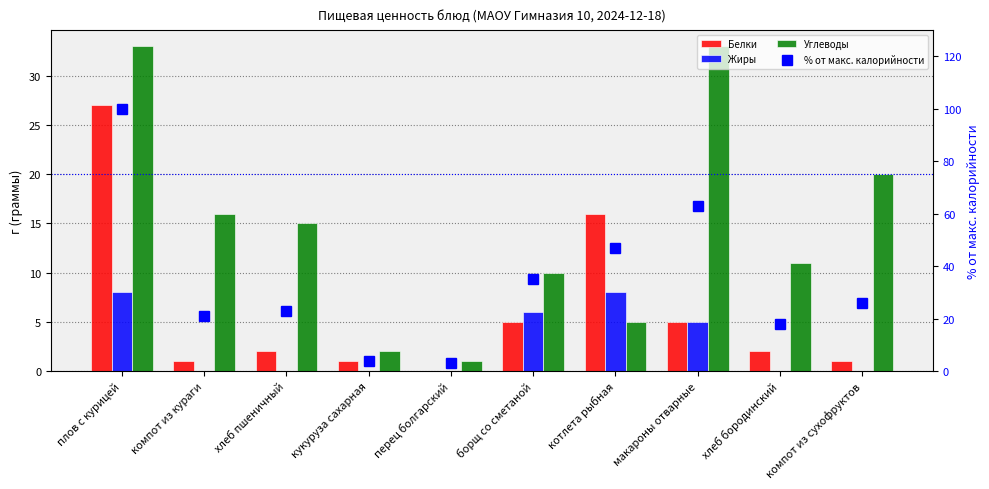

Does the chart contain any negative values?

No